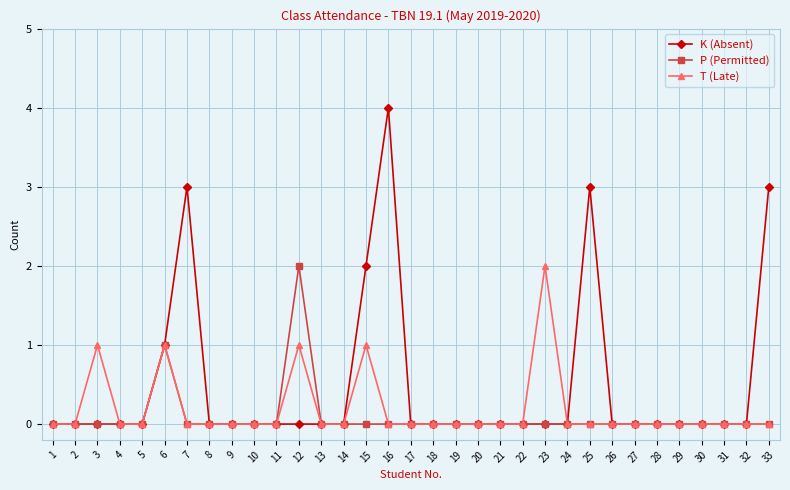

Which series has the largest range (max minus min)?

K (Absent)